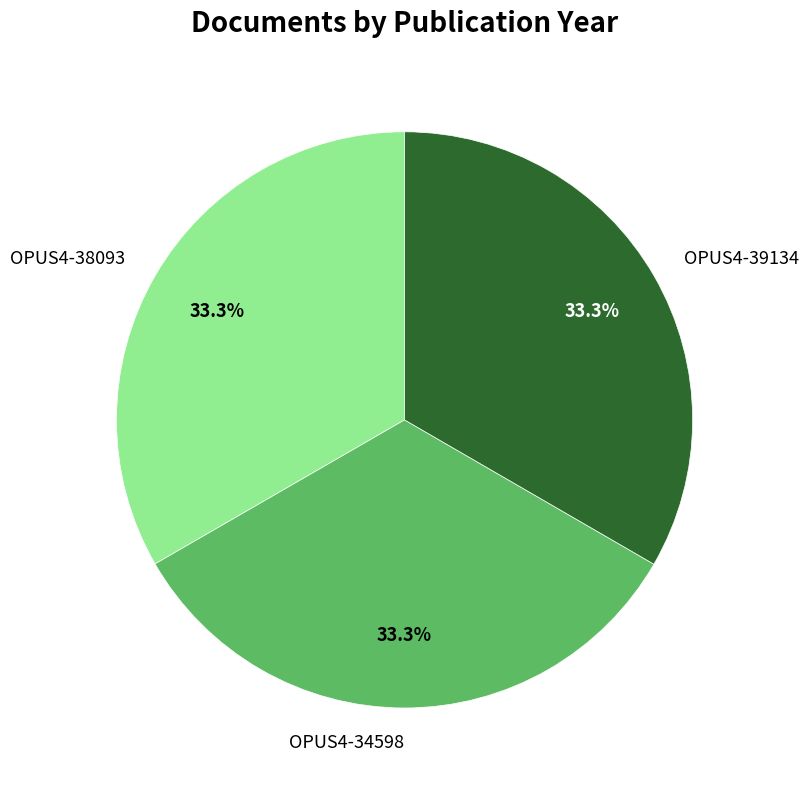

Approximately how many times larger is the value at OPUS4-39134 compared to OPUS4-38093?

1.0